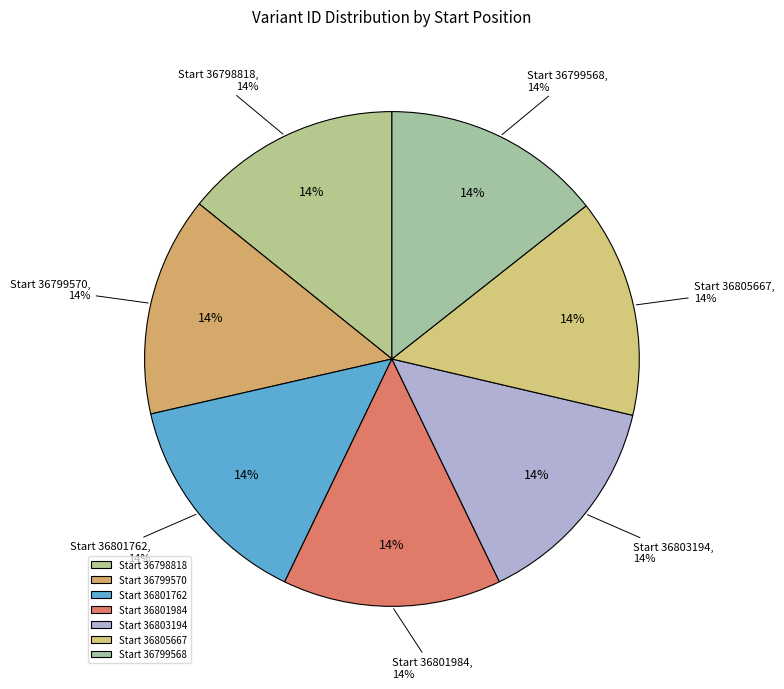

To the nearest percent, what is the average slice percentage?

14%